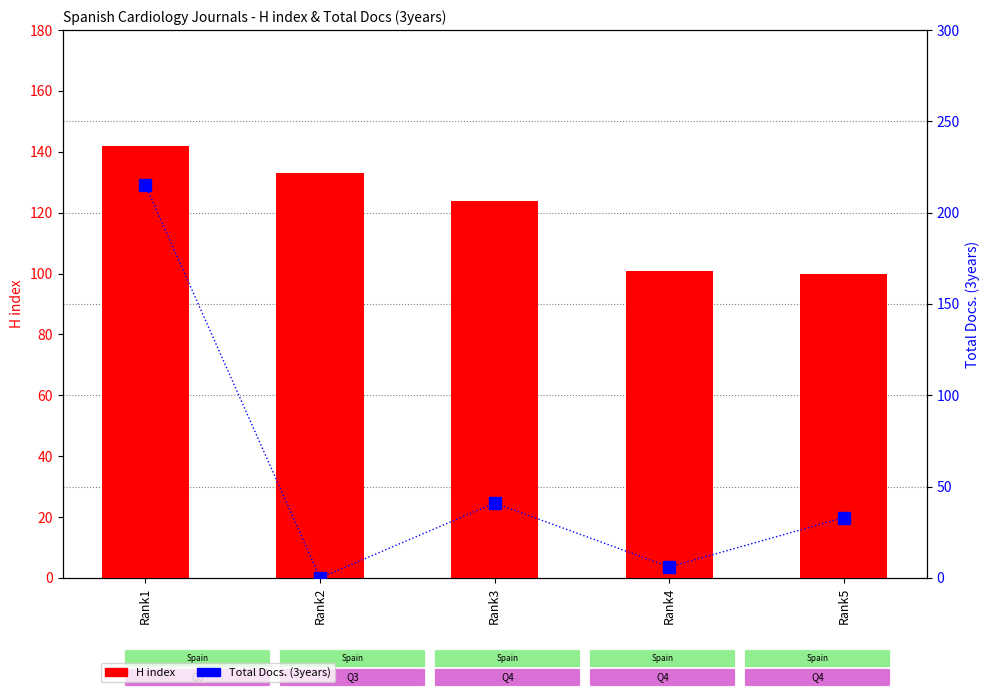

Reading left to right, transcribe all the data shown in this chart.

H index: 142	133	124	101	100
Total Docs. (3years): 215	0	41	6	33